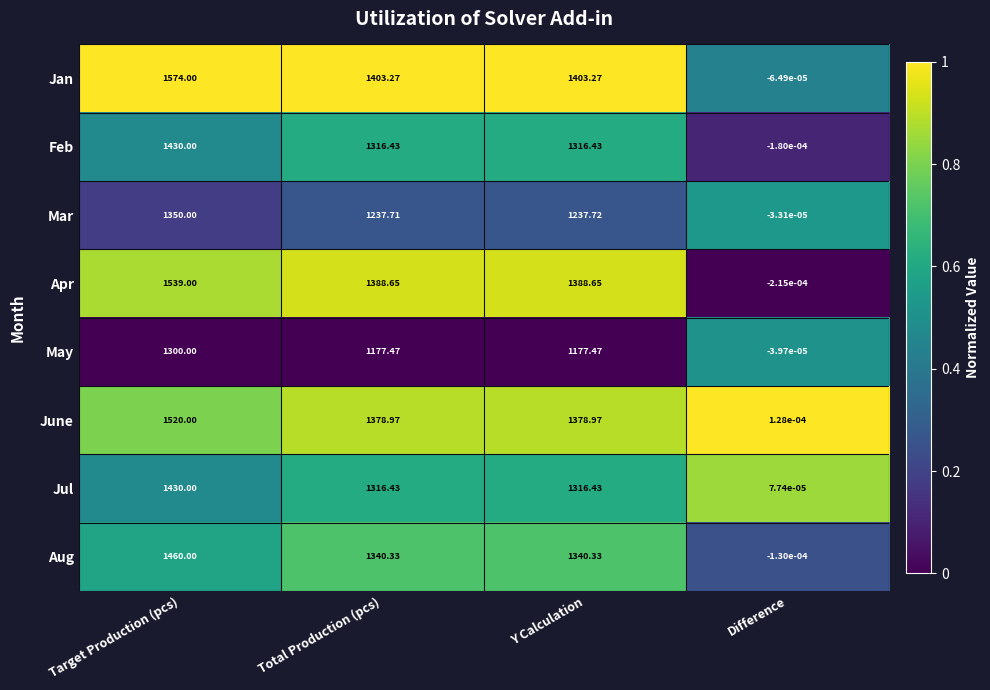

At which label does Mar first exceed 1237?

Target Production (pcs)